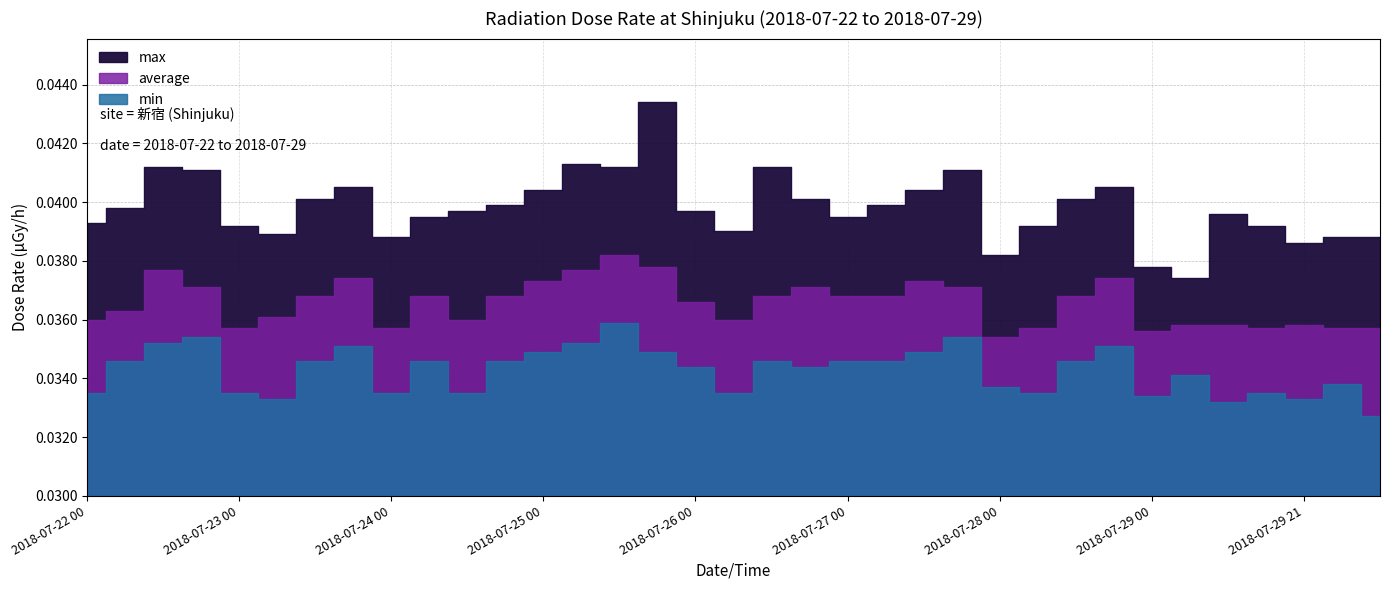

Is it true that min equals 0.0 at 2018-07-22 06?

False